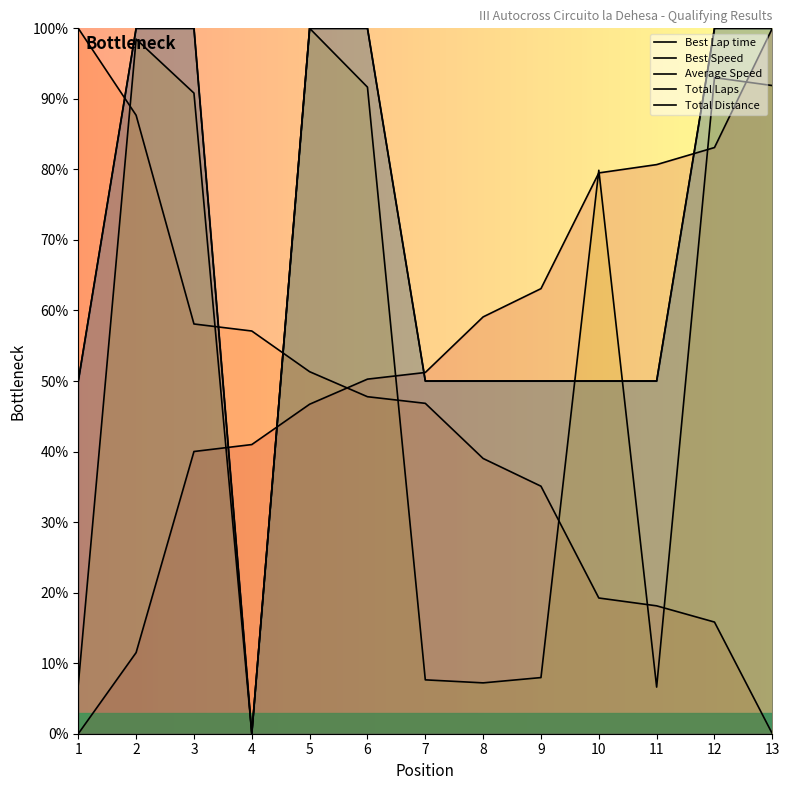

Where do Best Lap time and Total Laps first cross each other?

3 and 4